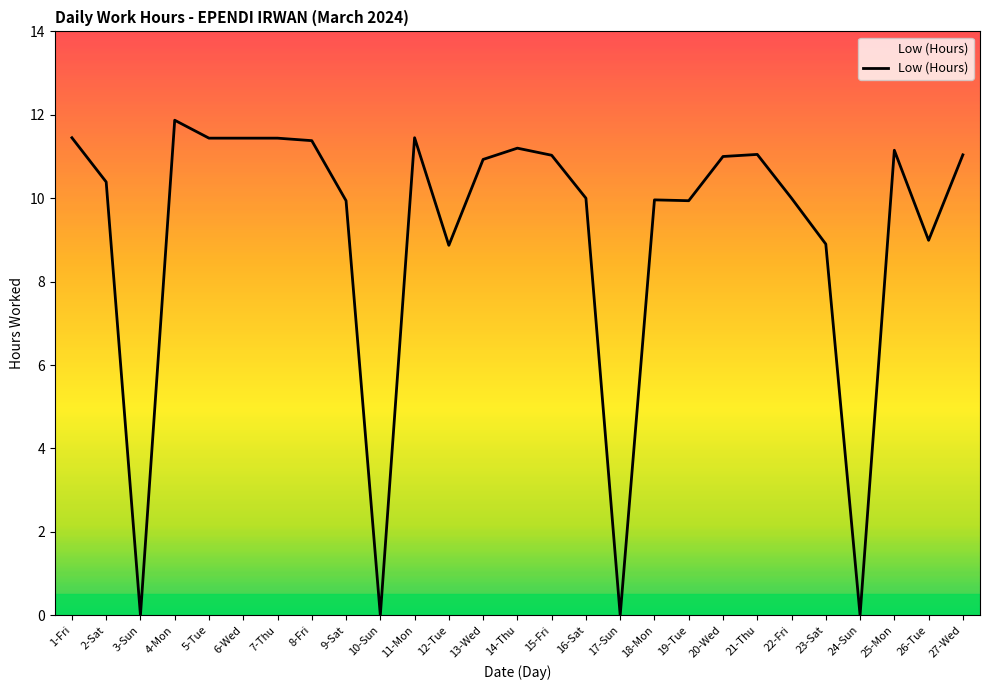

The value at 10-Sun is 3.8. True or false?

False